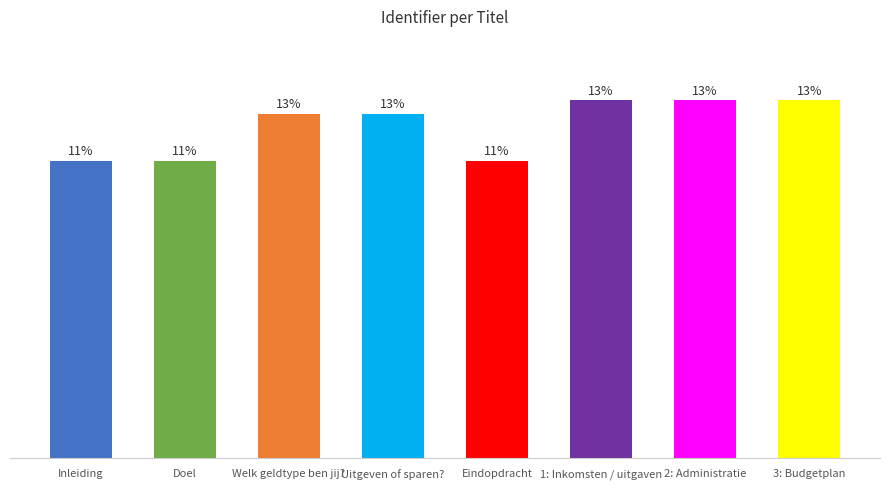

Rank the categories by value from highest to lowest.

3: Budgetplan, 2: Administratie, 1: Inkomsten / uitgaven, Welk geldtype ben jij?, Uitgeven of sparen?, Eindopdracht, Doel, Inleiding